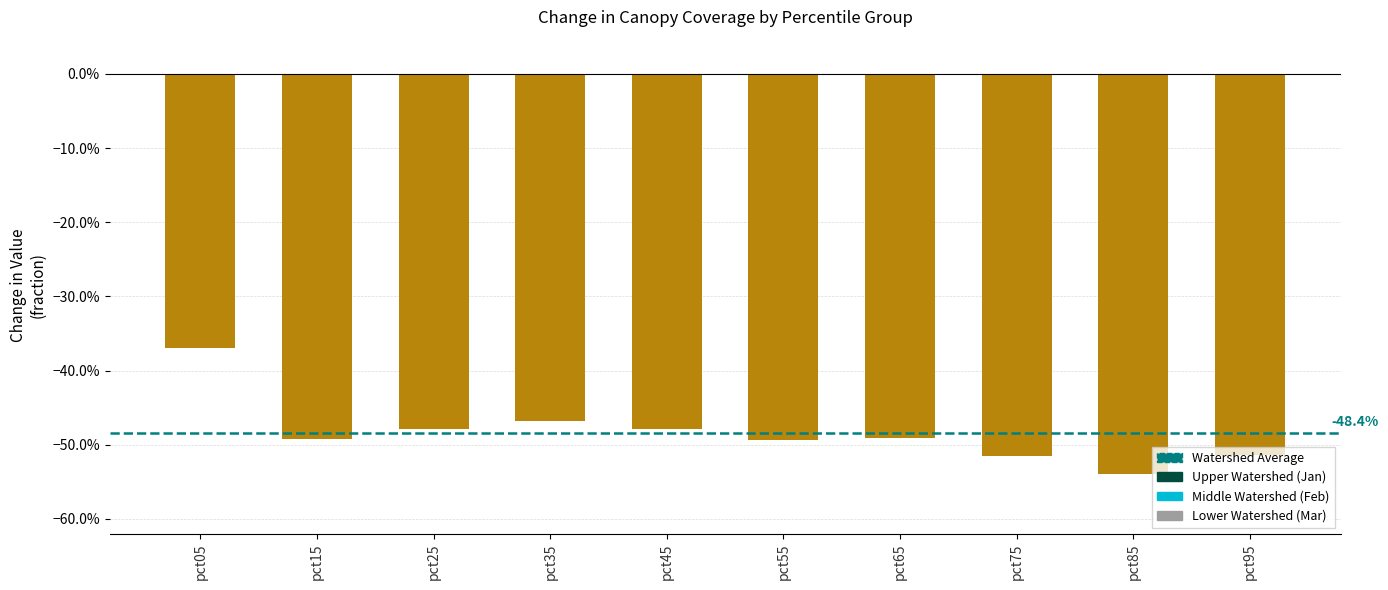

Does the chart contain any negative values?

Yes